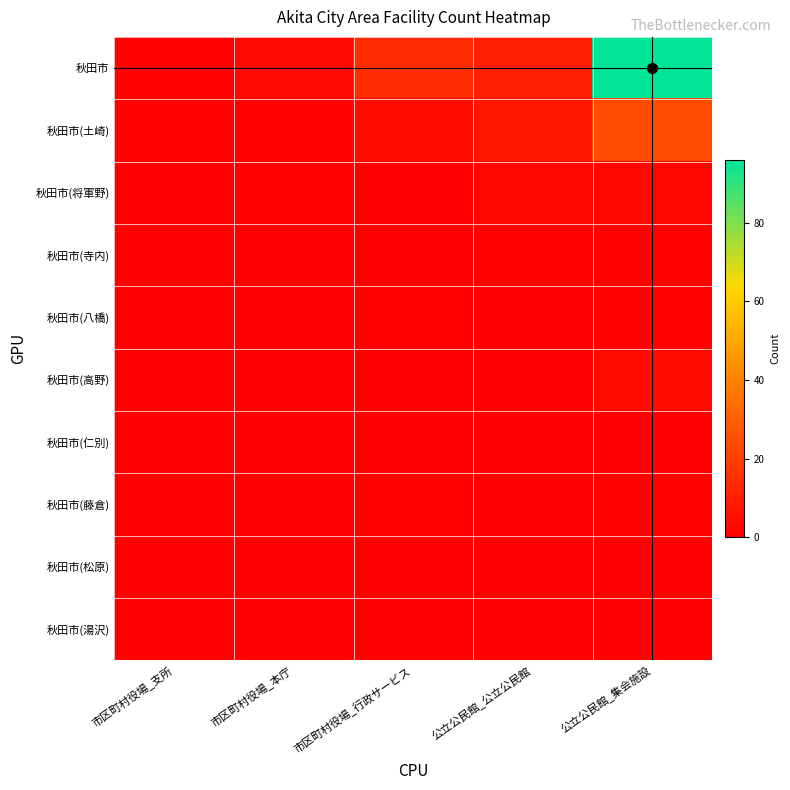

Count the number of categories in the chart.

5